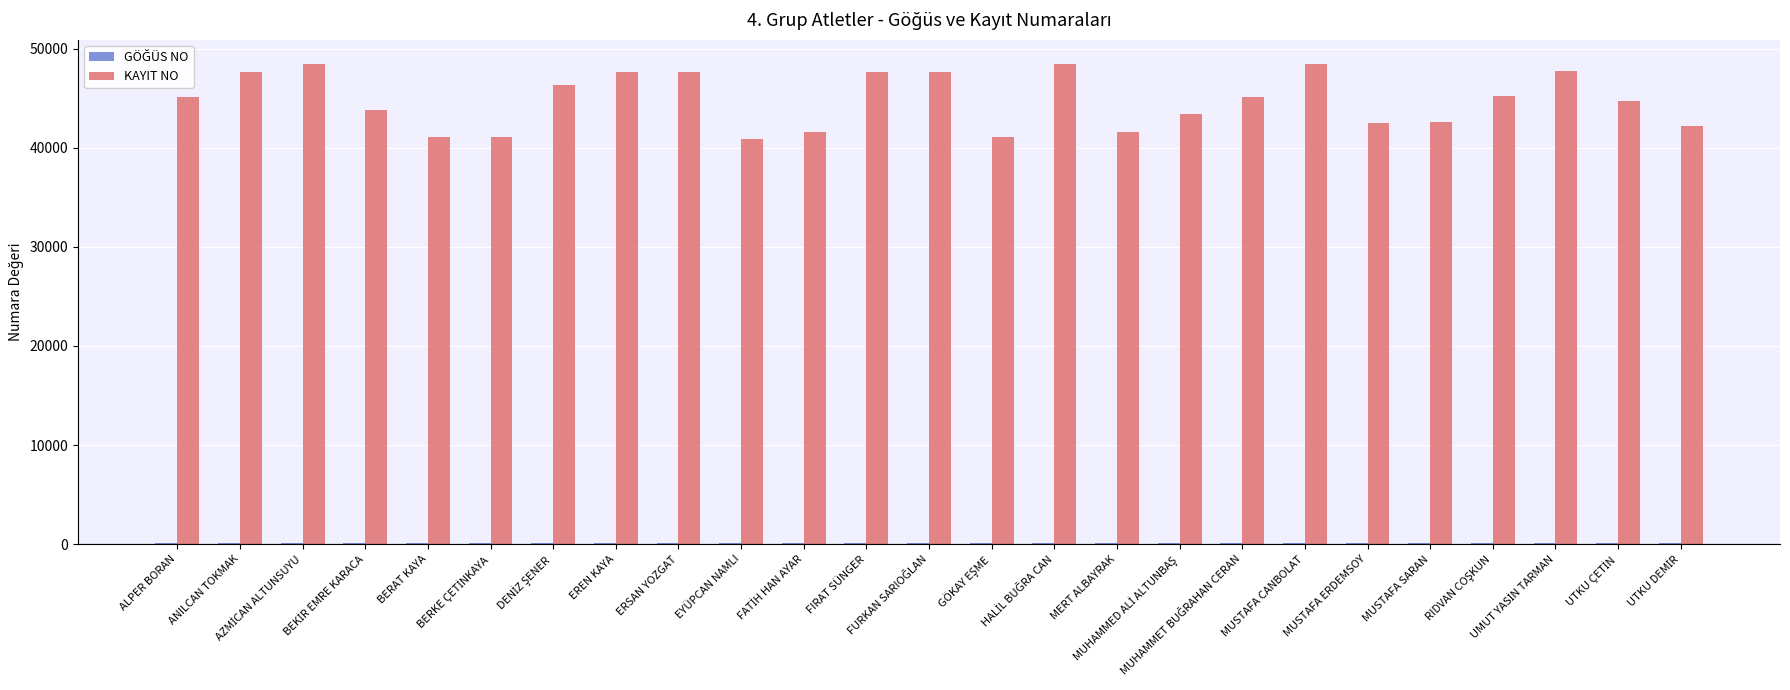

How many categories are shown in the chart?

25